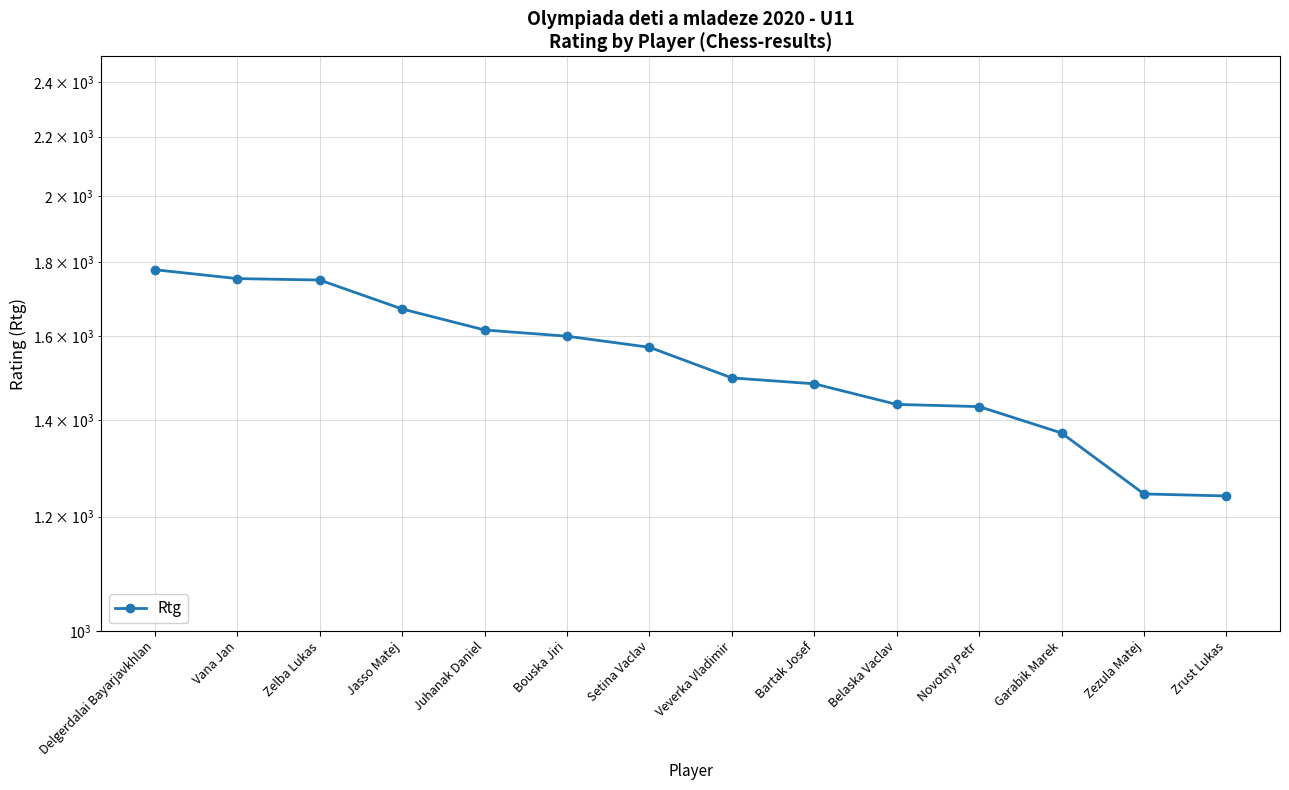

List the labels in order of value, smallest first.

Zrust Lukas, Zezula Matej, Garabik Marek, Novotny Petr, Belaska Vaclav, Bartak Josef, Veverka Vladimir, Setina Vaclav, Bouska Jiri, Juhanak Daniel, Jasso Matej, Zelba Lukas, Vana Jan, Delgerdalai Bayarjavkhlan